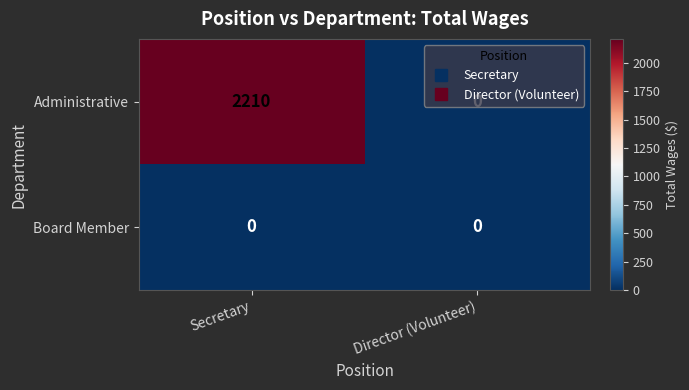

At which label does Administrative reach its minimum?

Director (Volunteer)